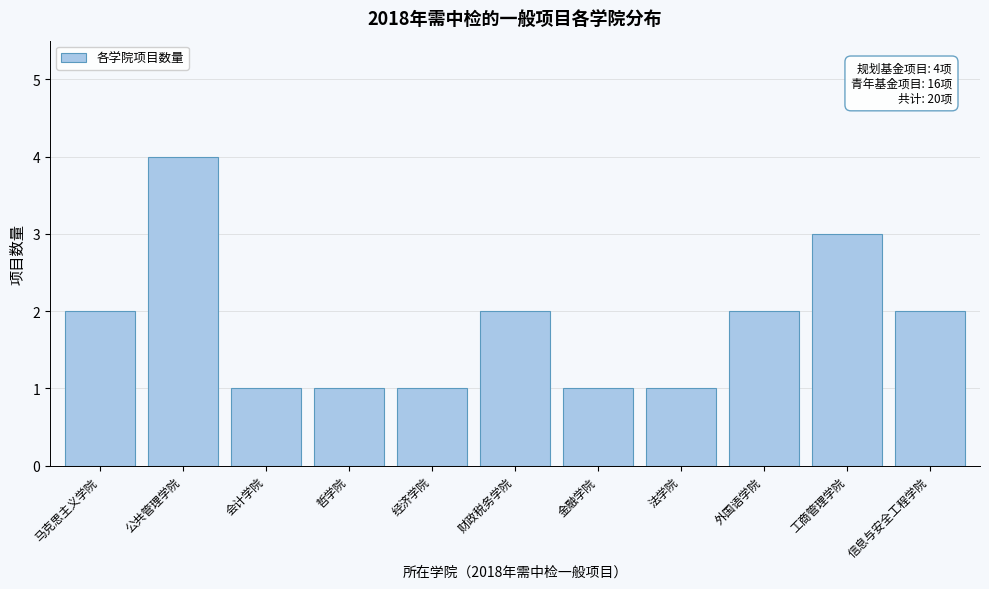

Reading right to left, extract all data points from this chart.

信息与安全工程学院=2	工商管理学院=3	外国语学院=2	法学院=1	金融学院=1	财政税务学院=2	经济学院=1	哲学院=1	会计学院=1	公共管理学院=4	马克思主义学院=2